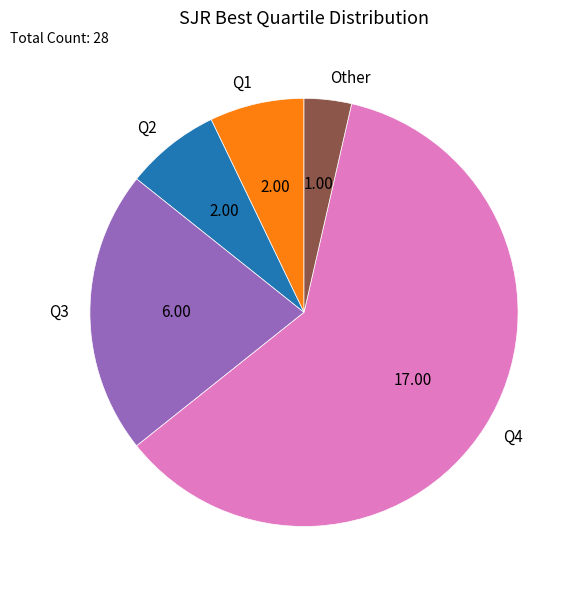

Is it true that Q2 is 1% of the pie?

False